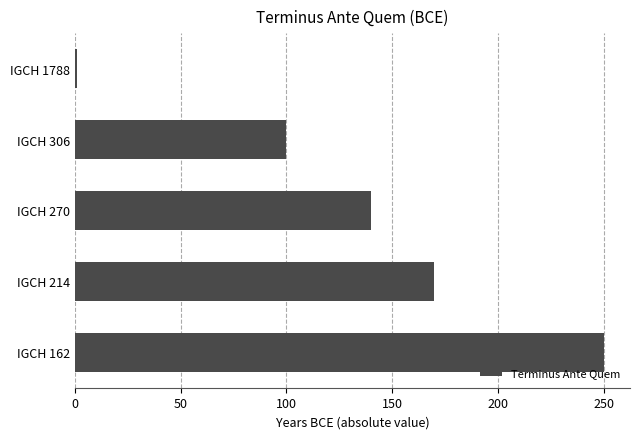

What is the average value?

132